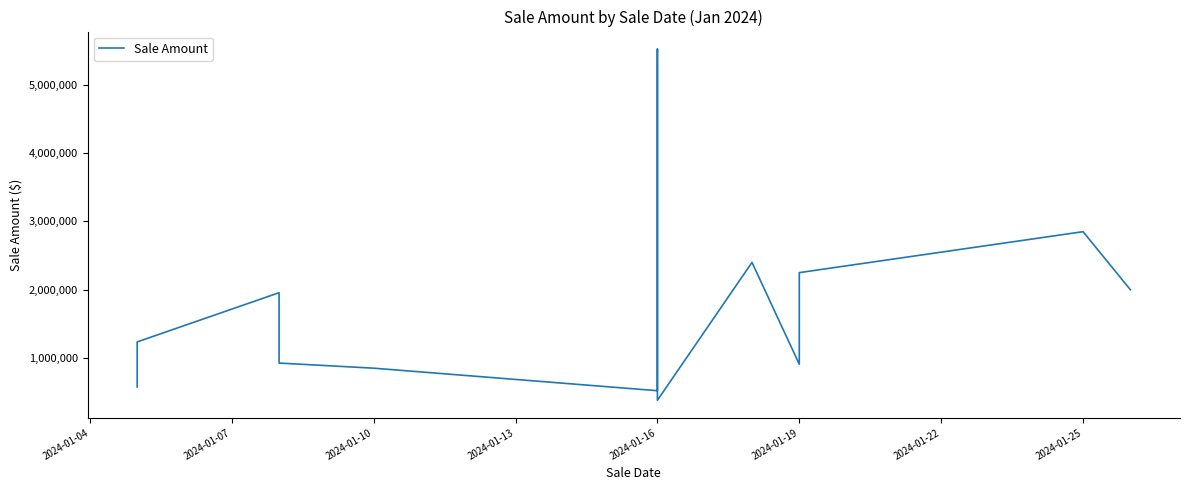

What is the value of the 9th point from the left?

2400000